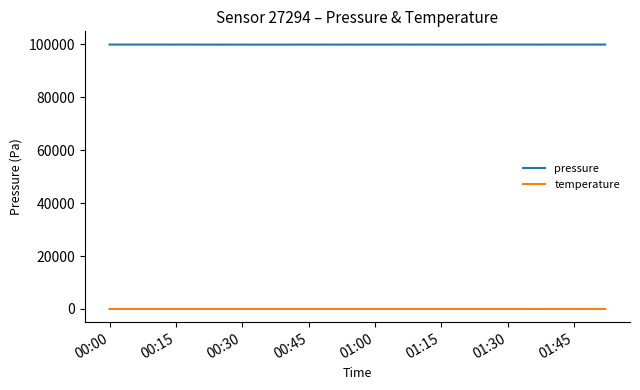

True or false: pressure has more than 0 interior local peaks.

True